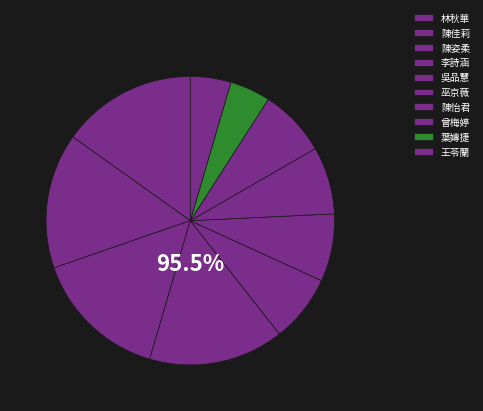

What is the change in value from 陳姿柔 to 吳品慧?

-5